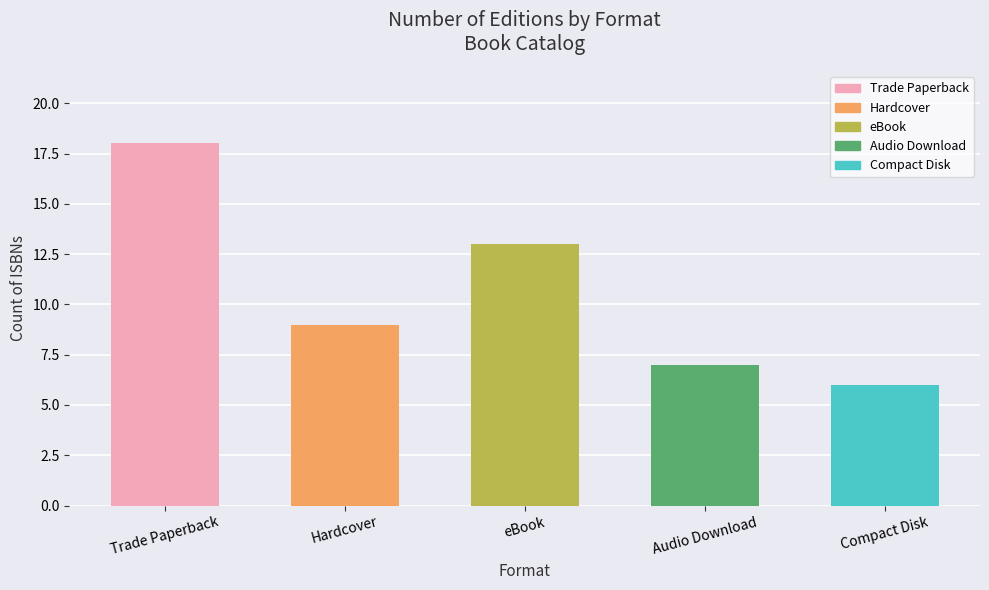

The chart shows a value of 13 at eBook. True or false?

True